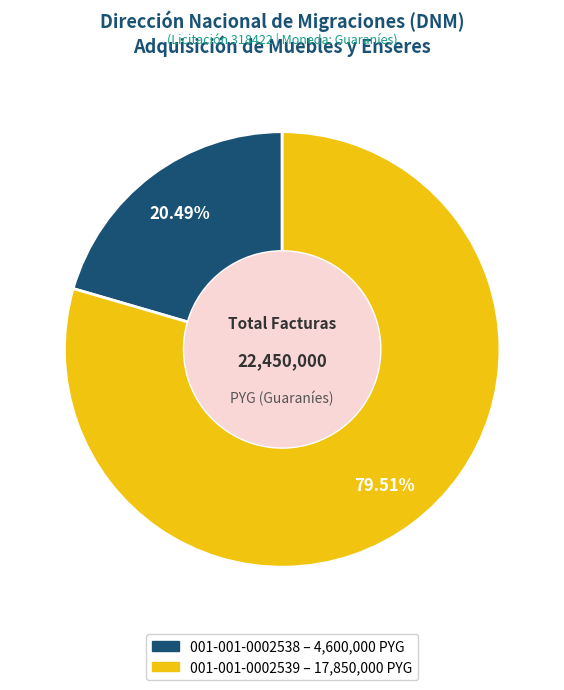

Rank the categories by value from lowest to highest.

001-001-0002538, 001-001-0002539